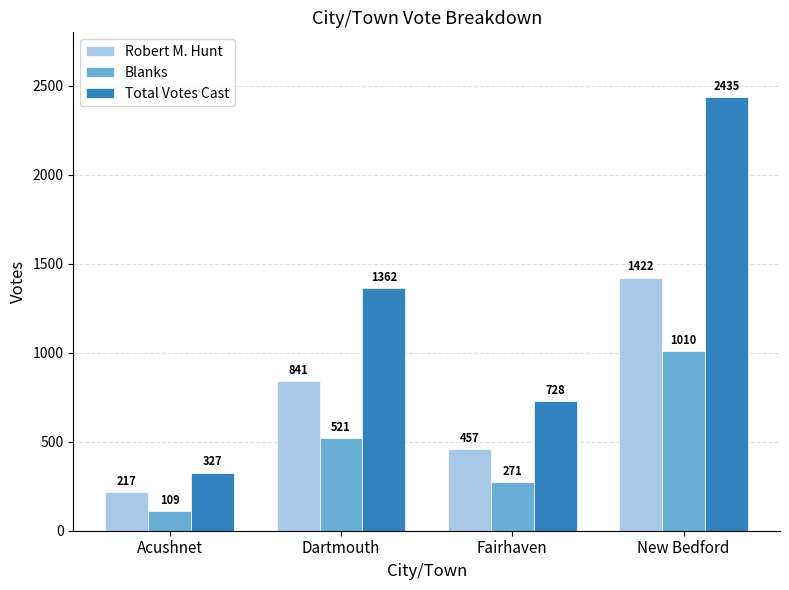

Reading left to right, transcribe all the data shown in this chart.

Robert M. Hunt: 217	841	457	1422
Blanks: 109	521	271	1010
Total Votes Cast: 327	1362	728	2435